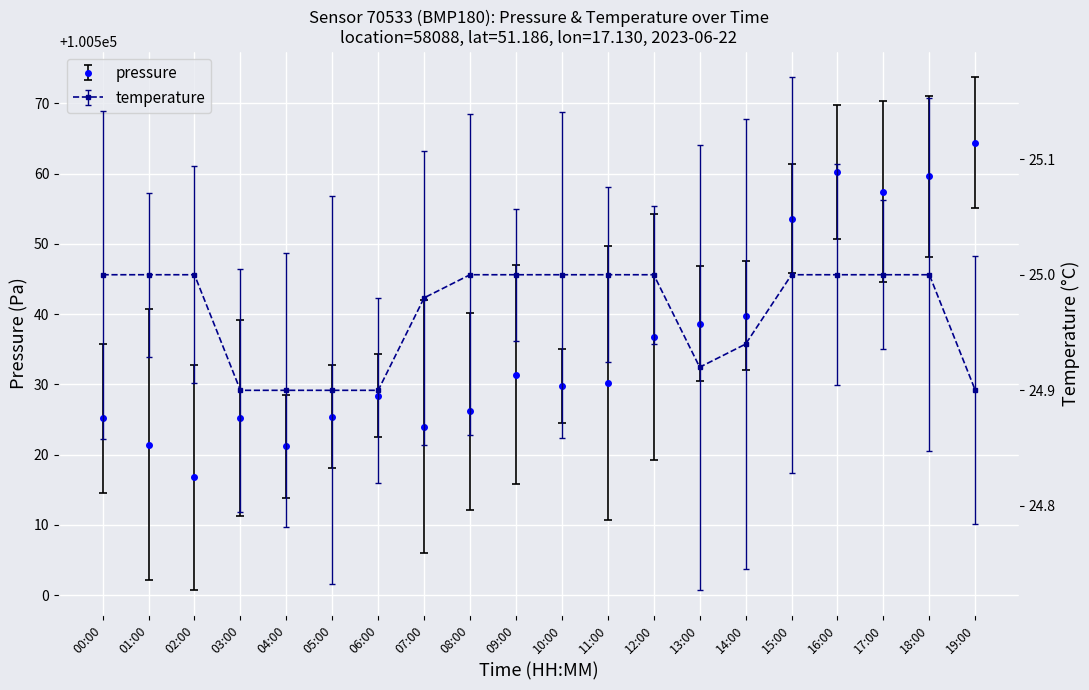

What is the approximate value of pressure at 17:00?

100557.4